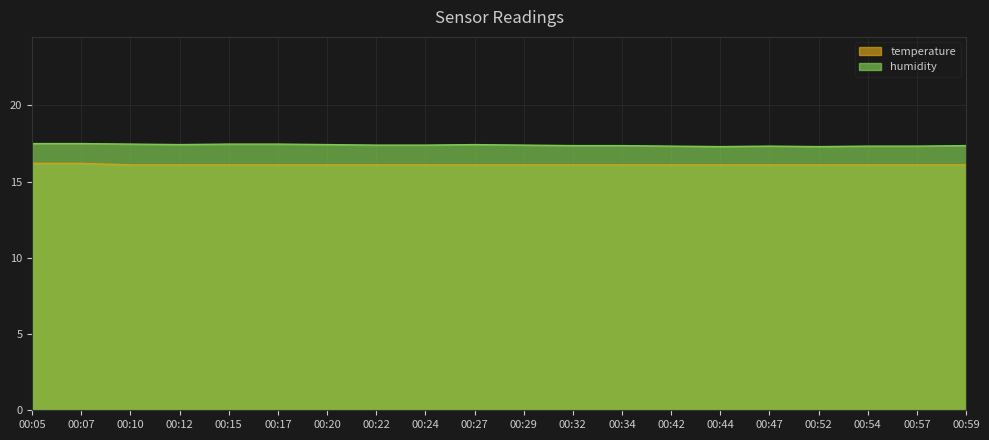

Reading left to right, extract all data points from this chart.

temperature: 00:05=16.2	00:07=16.2	00:10=16.1	00:12=16.1	00:15=16.1	00:17=16.1	00:20=16.1	00:22=16.1	00:24=16.1	00:27=16.1	00:29=16.1	00:32=16.1	00:34=16.1	00:42=16.1	00:44=16.1	00:47=16.1	00:52=16.1	00:54=16.1	00:57=16.1	00:59=16.1
humidity: 00:05=17.5	00:07=17.5	00:10=17.5	00:12=17.4	00:15=17.5	00:17=17.5	00:20=17.4	00:22=17.4	00:24=17.4	00:27=17.4	00:29=17.4	00:32=17.4	00:34=17.4	00:42=17.3	00:44=17.3	00:47=17.3	00:52=17.3	00:54=17.3	00:57=17.3	00:59=17.4